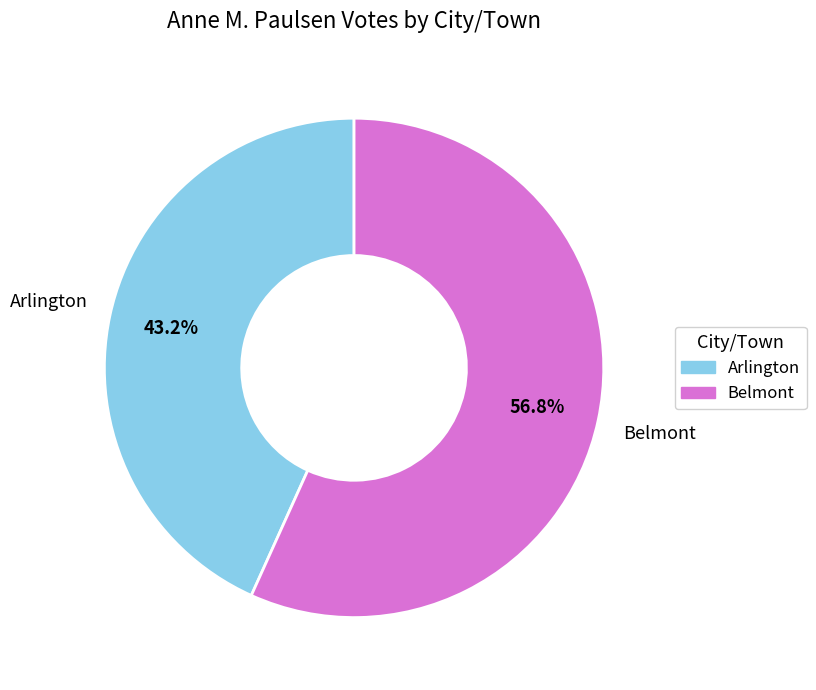

What is the ratio of the value at Belmont to the value at Arlington?

1.3